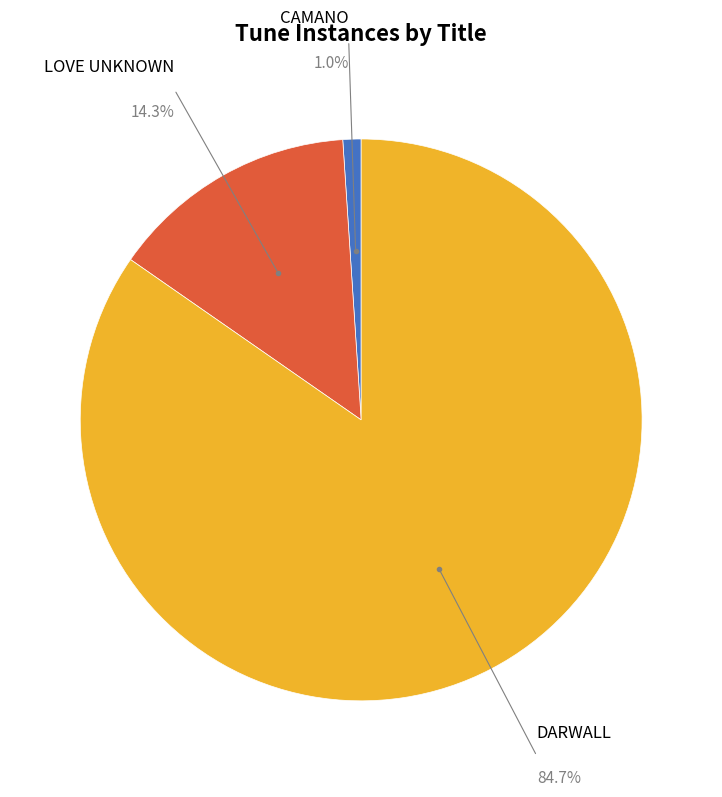

Count the number of slices in the pie.

3